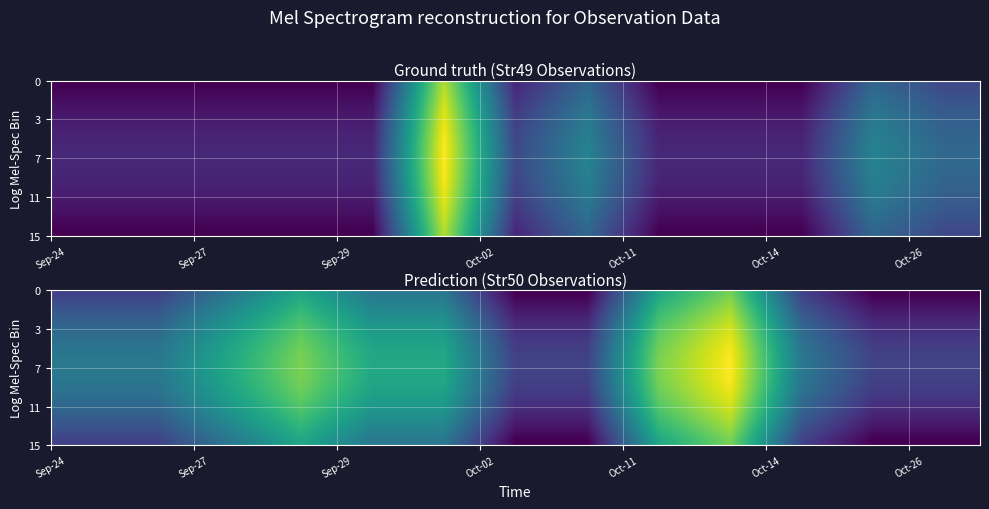

What is the minimum value shown in the chart?

0.7